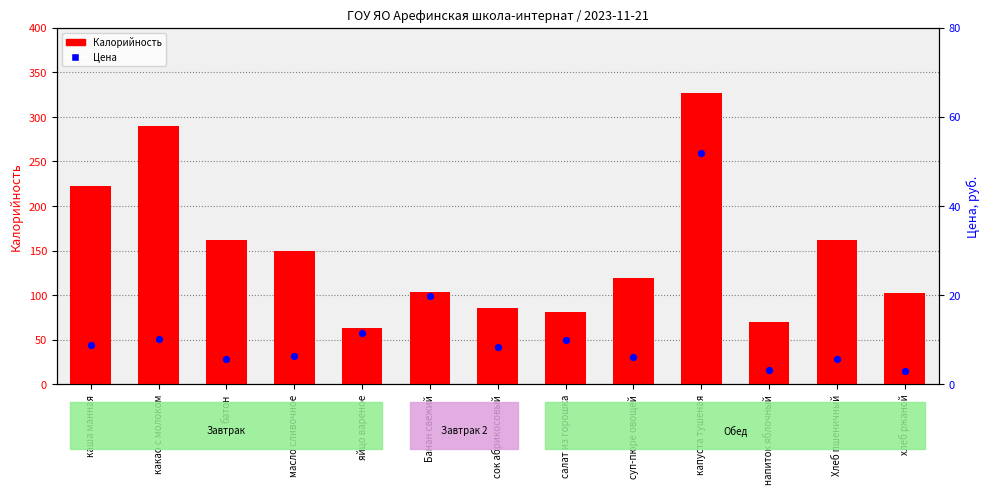

At how many categories does at least one series exceed 28?

13